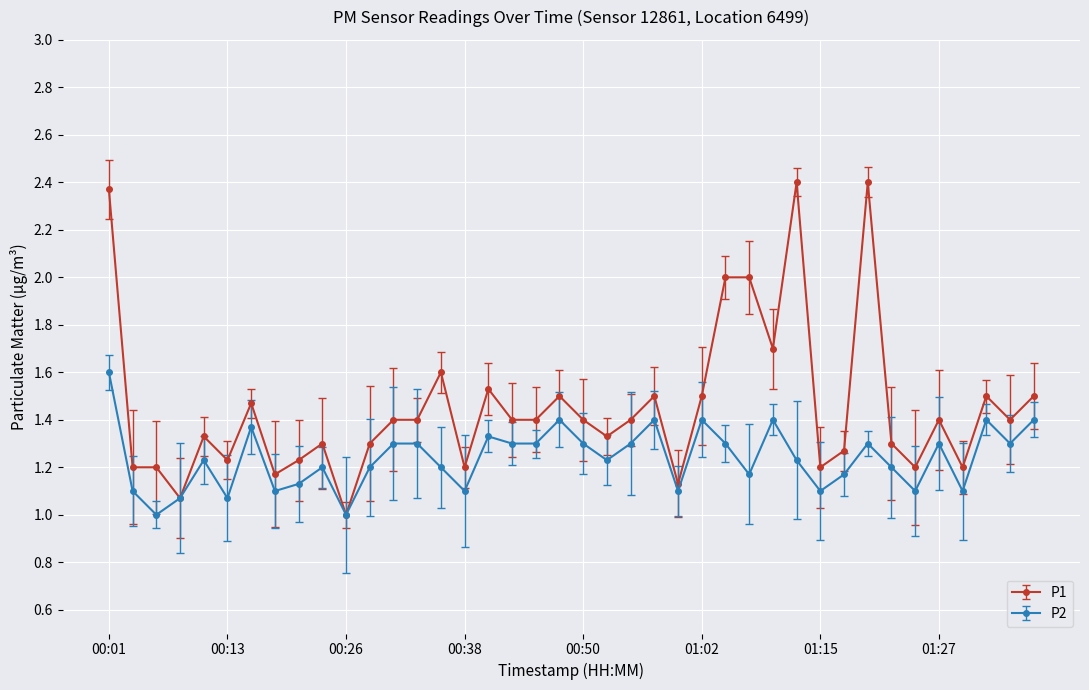

True or false: P2 has more than 1 points higher than both neighbors.

True